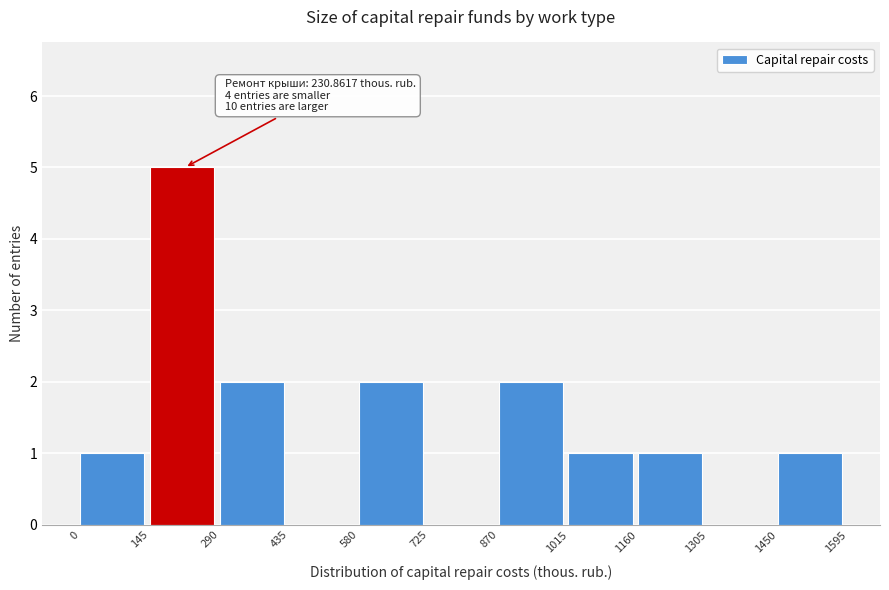

Which range on the x-axis has the tallest bar?

145 to 290